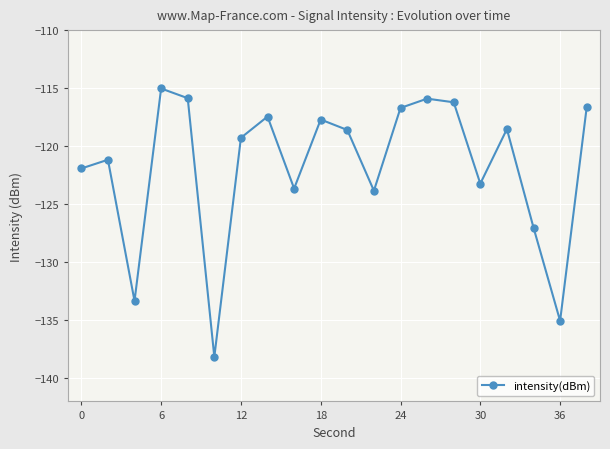

What is the minimum value shown in the chart?

-138.2